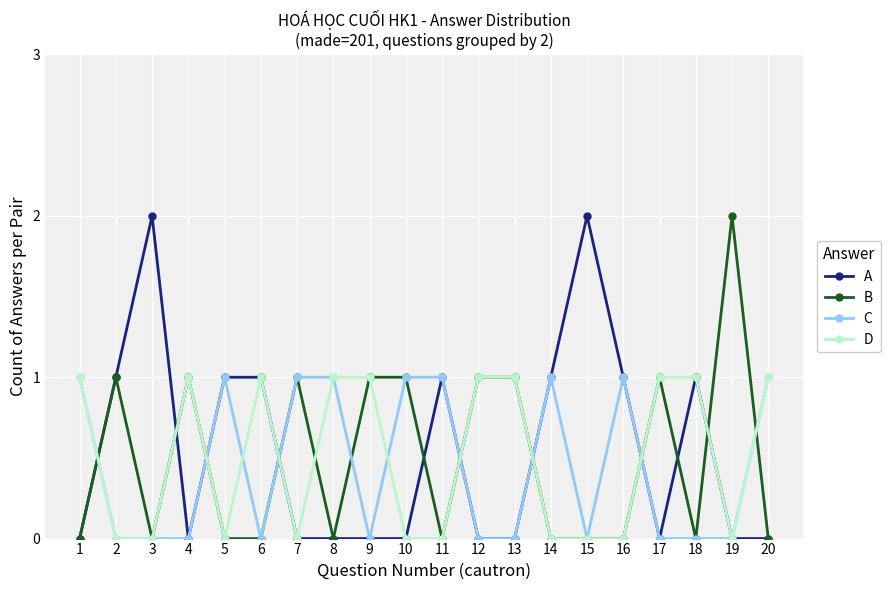

Reading left to right, list all the values displayed in this chart.

A: 0	1	2	0	1	1	0	0	0	0	1	0	0	1	2	1	0	1	0	0
B: 0	1	0	1	0	0	1	0	1	1	0	1	1	0	0	0	1	0	2	0
C: 1	0	0	0	1	0	1	1	0	1	1	0	0	1	0	1	0	0	0	1
D: 1	0	0	1	0	1	0	1	1	0	0	1	1	0	0	0	1	1	0	1